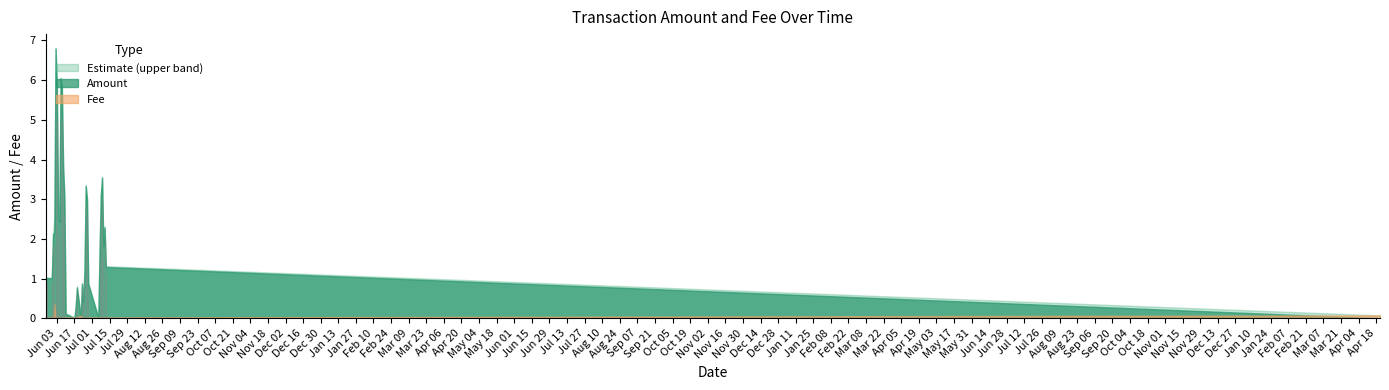

How many data points does each series have?

40